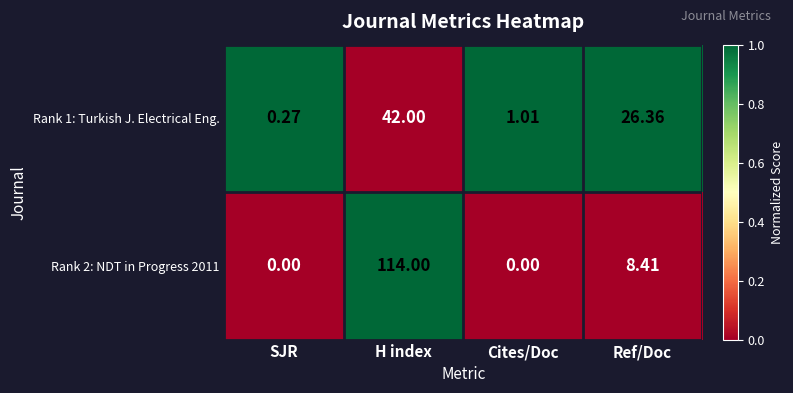

Which series changed the most between SJR and Ref/Doc?

Rank 1: Turkish J. Electrical Eng.